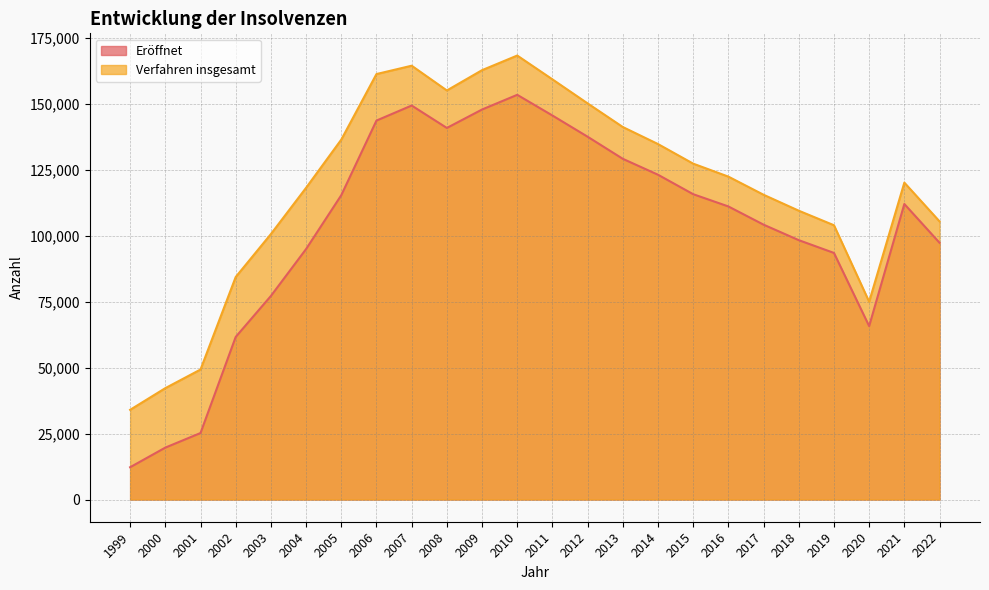

How many lines are shown in the chart?

2